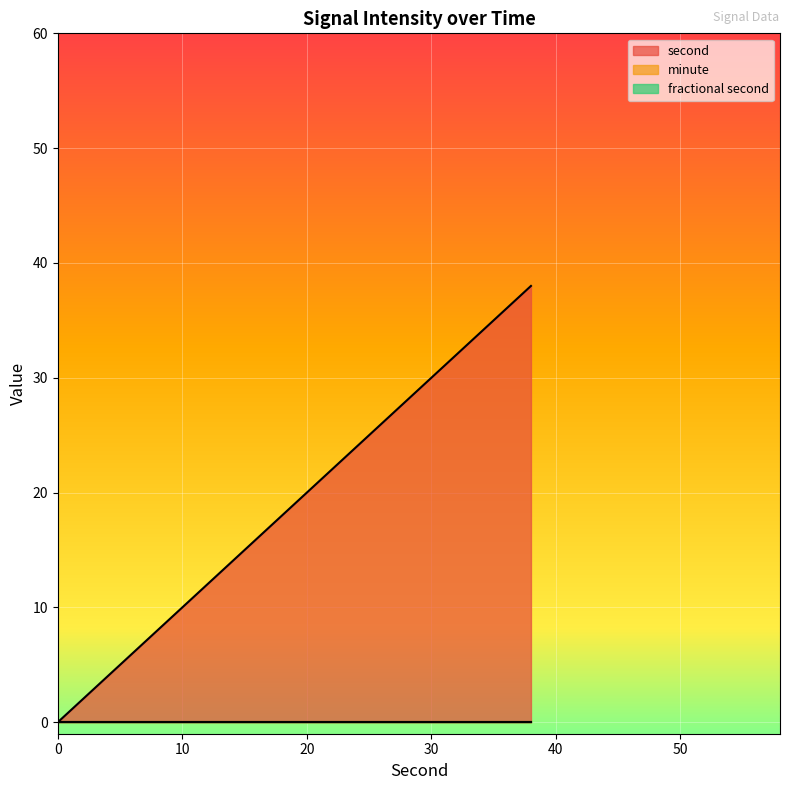

True or false: fractional second and minute cross at least once.

False